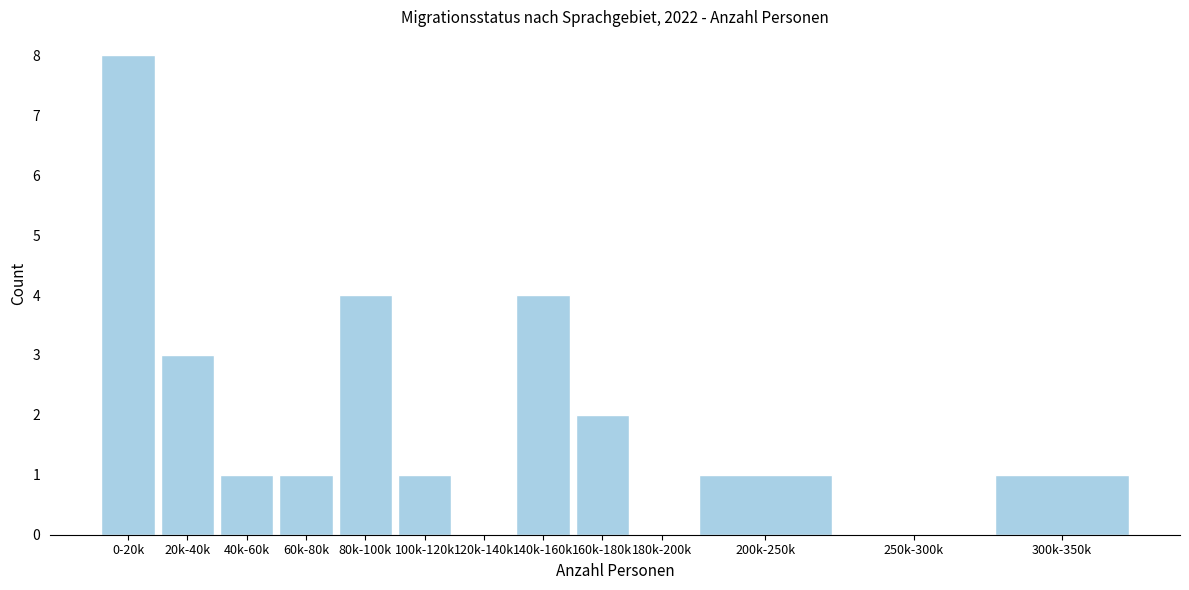

Reading left to right, extract all data points from this chart.

0-20k=8	20k-40k=3	40k-60k=1	60k-80k=1	80k-100k=4	100k-120k=1	120k-140k=0	140k-160k=4	160k-180k=2	180k-200k=0	200k-250k=1	250k-300k=0	300k-350k=1